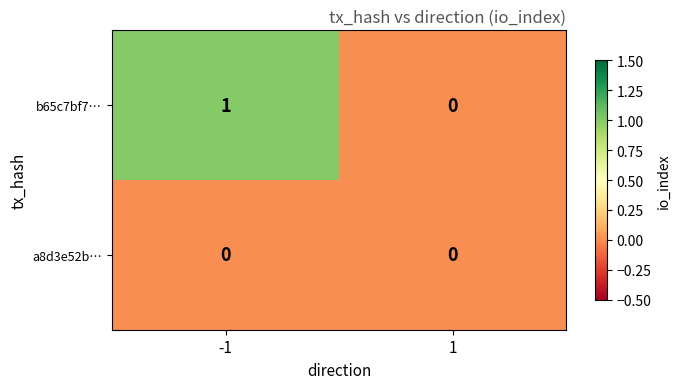

List the series in order of their peak value, lowest first.

a8d3e52b…, b65c7bf7…